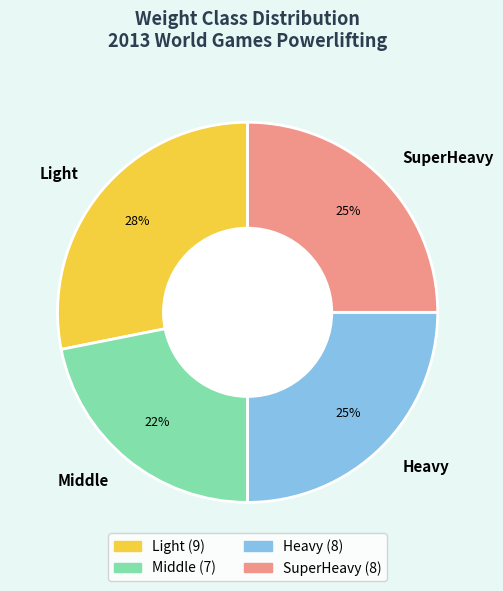

Which category has the smallest portion of the pie?

Middle